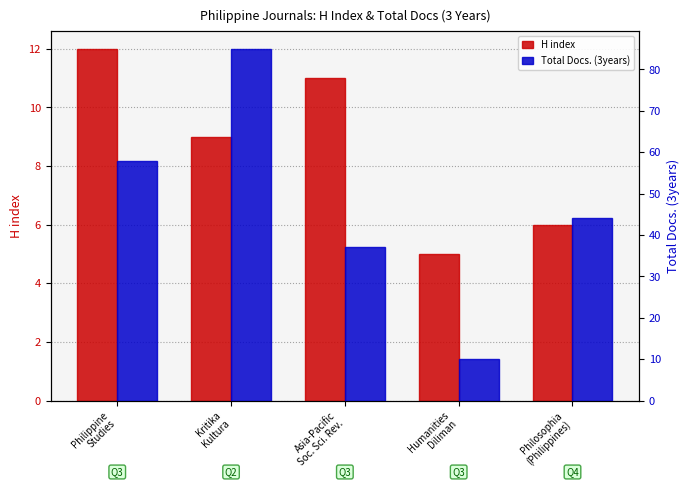

Which series has the widest spread of values?

Total Docs. (3years)